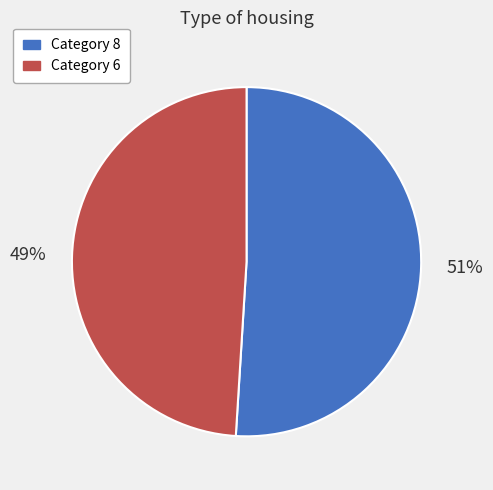

How many slices are in this pie chart?

2